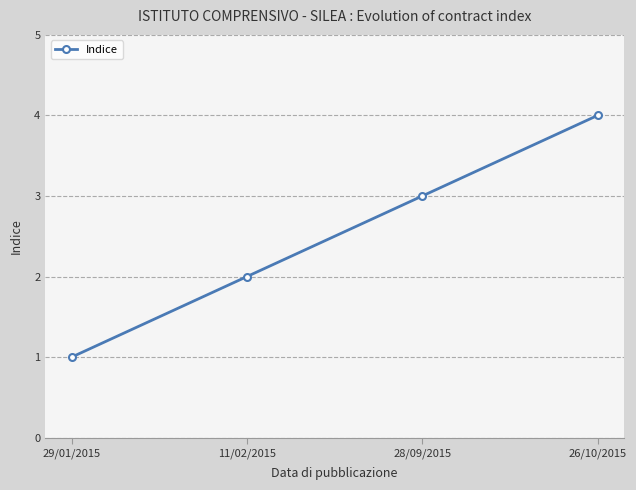

How many lines are shown in the chart?

1